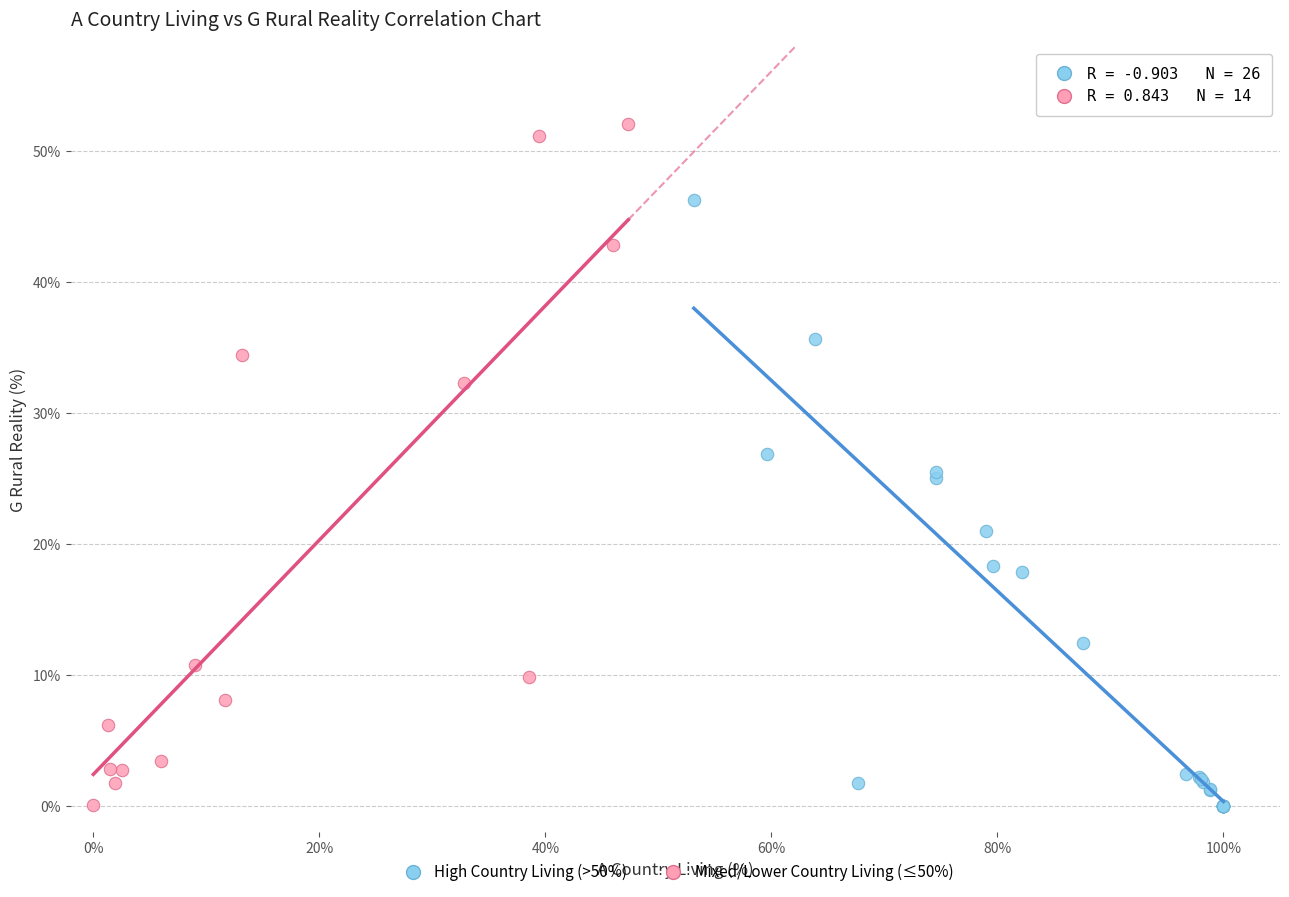

Which series has the largest Y range (max minus min)?

Mixed/Lower Country Living (≤50%)